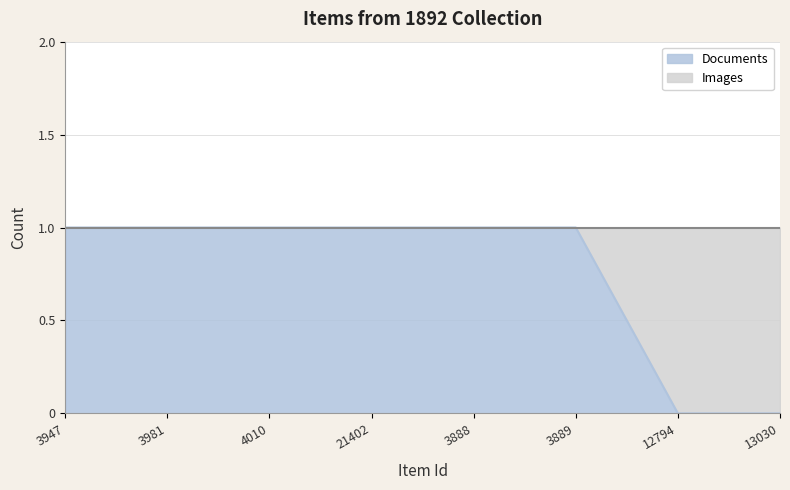

Count the values in the range 1 to 2.

6